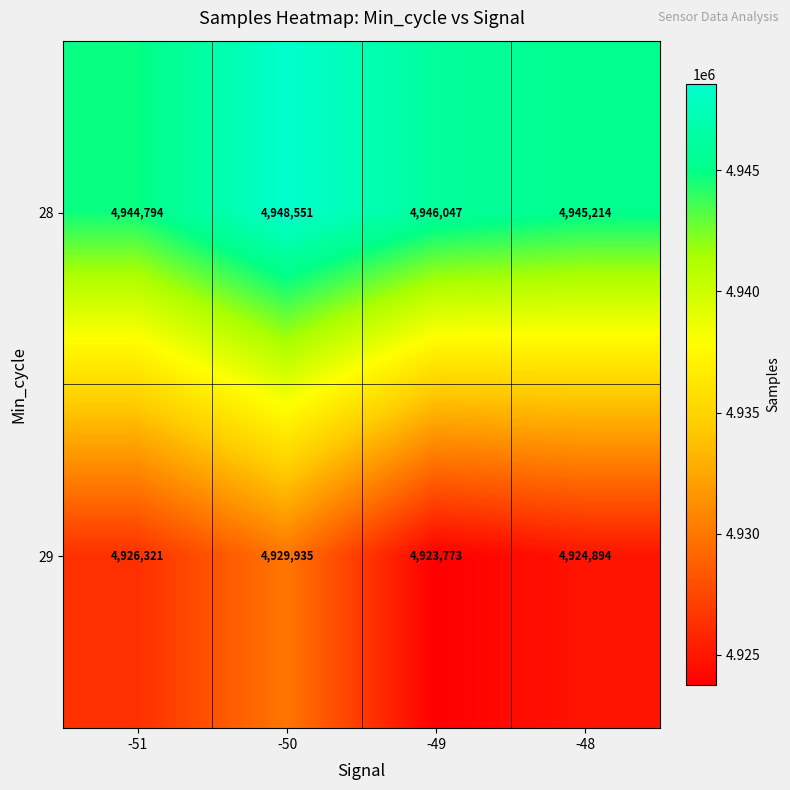

Is it true that 29 equals 8621912 at -48?

False